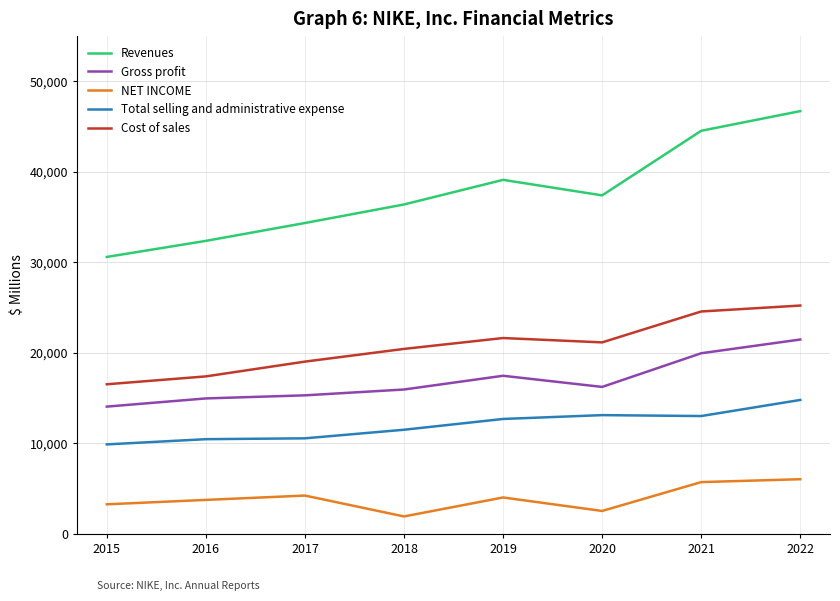

True or false: Gross profit and Cost of sales cross at least once.

False